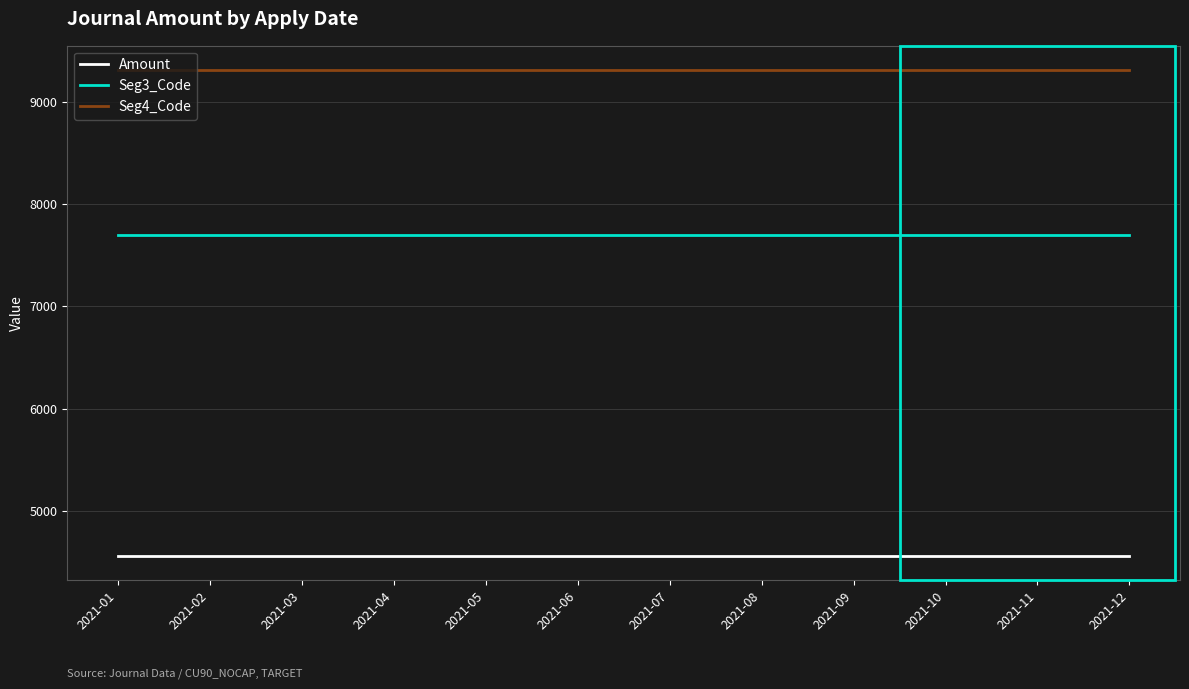

How many lines are shown in the chart?

3